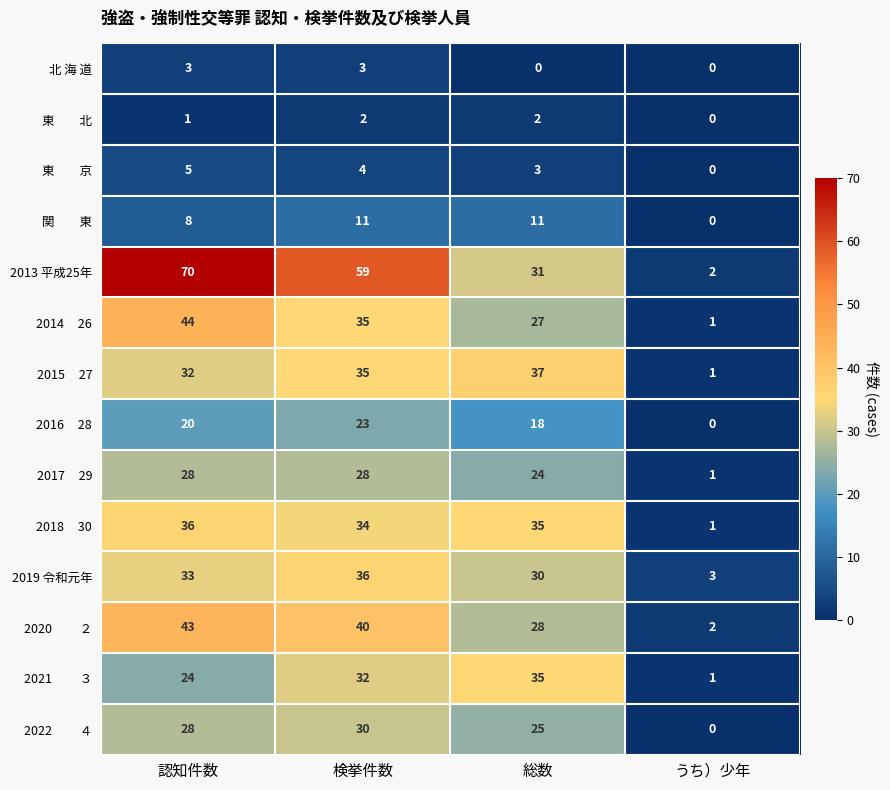

What is the difference between the 北 海 道 values at 検挙件数 and うち）少年?

3